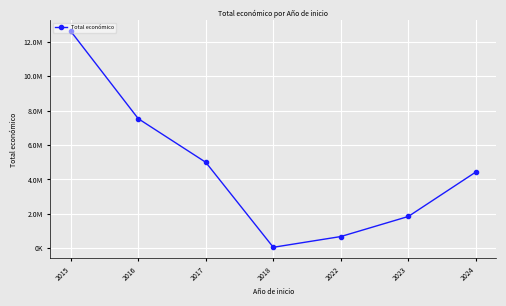

True or false: there are more than 1 points higher than both neighbors.

False